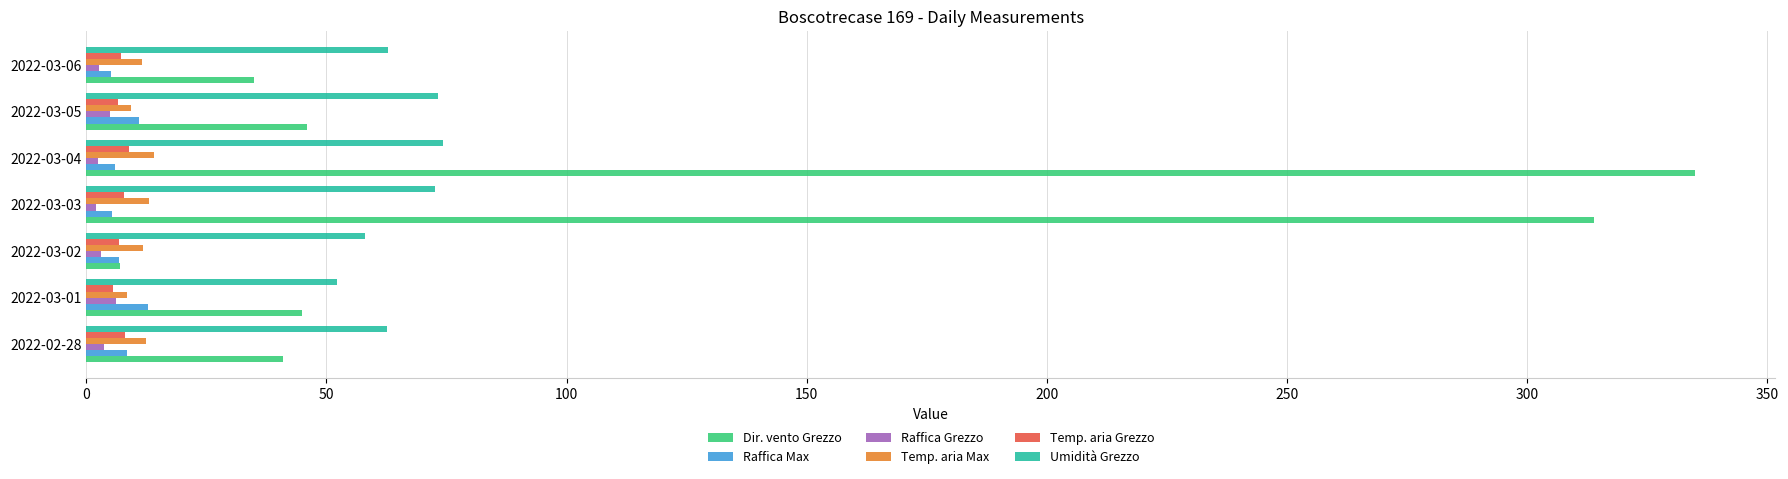

At which category is the sum across all series the highest?

2022-03-04